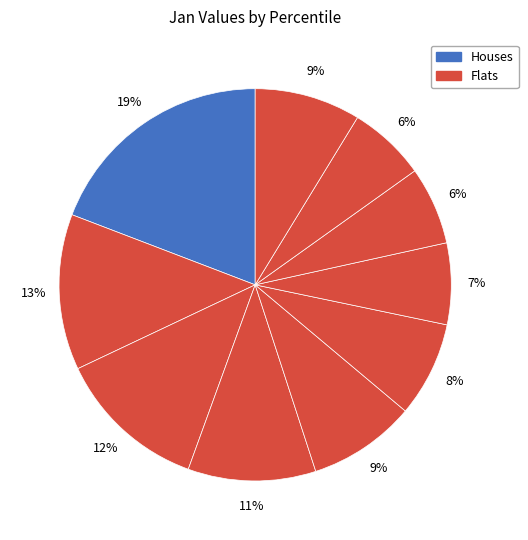

How many segments does this pie chart have?

10